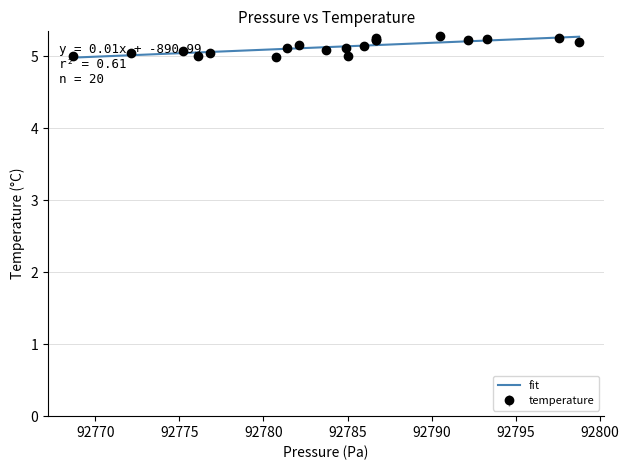

Does the chart display data point markers on the line(s)?

No